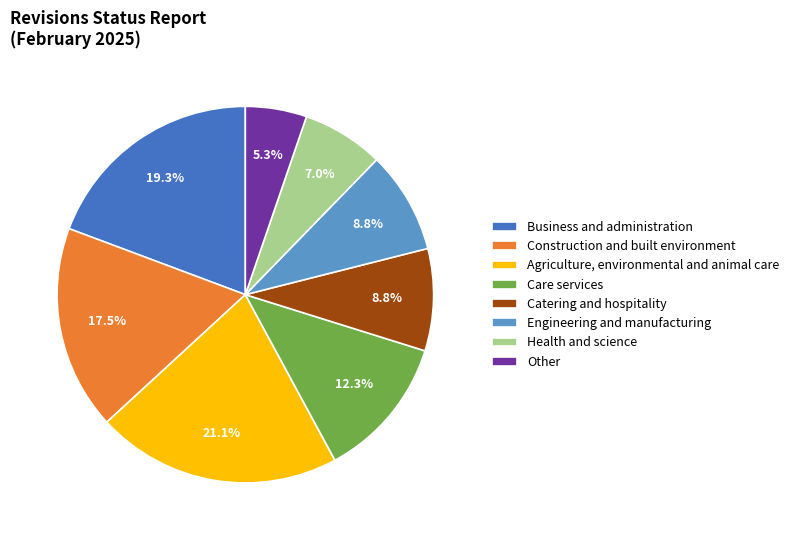

Is it true that Other is 5% of the pie?

True